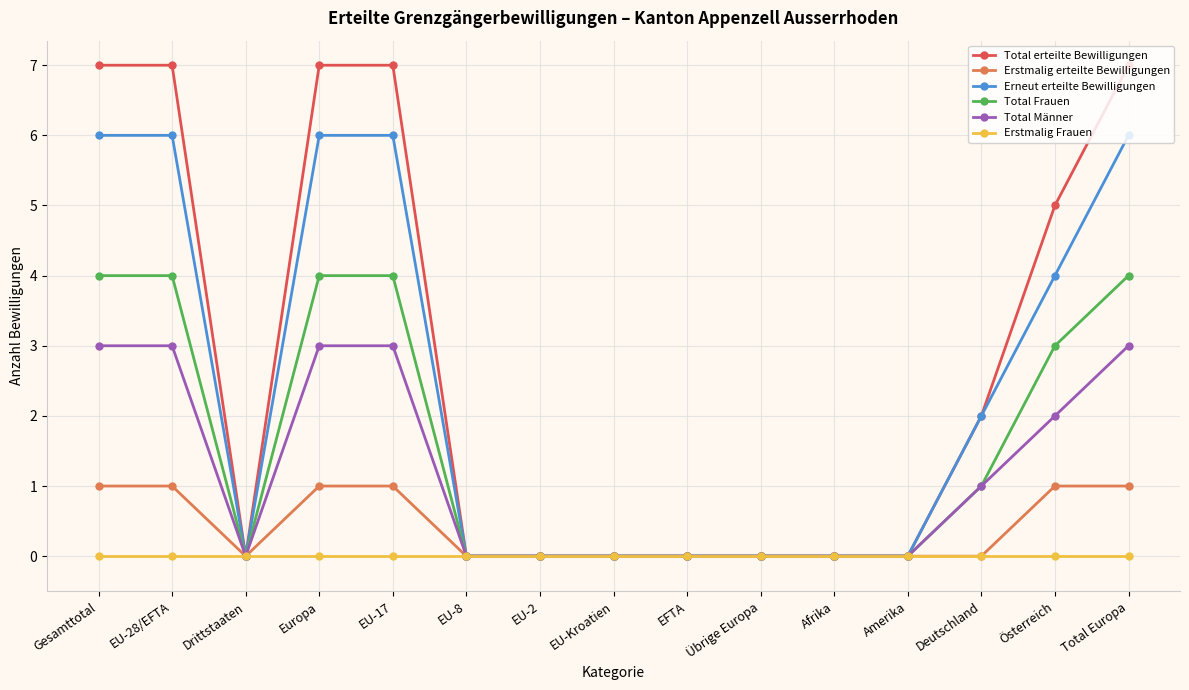

At EU-17, list the series in order from largest to smallest.

Total erteilte Bewilligungen, Erneut erteilte Bewilligungen, Total Frauen, Total Männer, Erstmalig erteilte Bewilligungen, Erstmalig Frauen